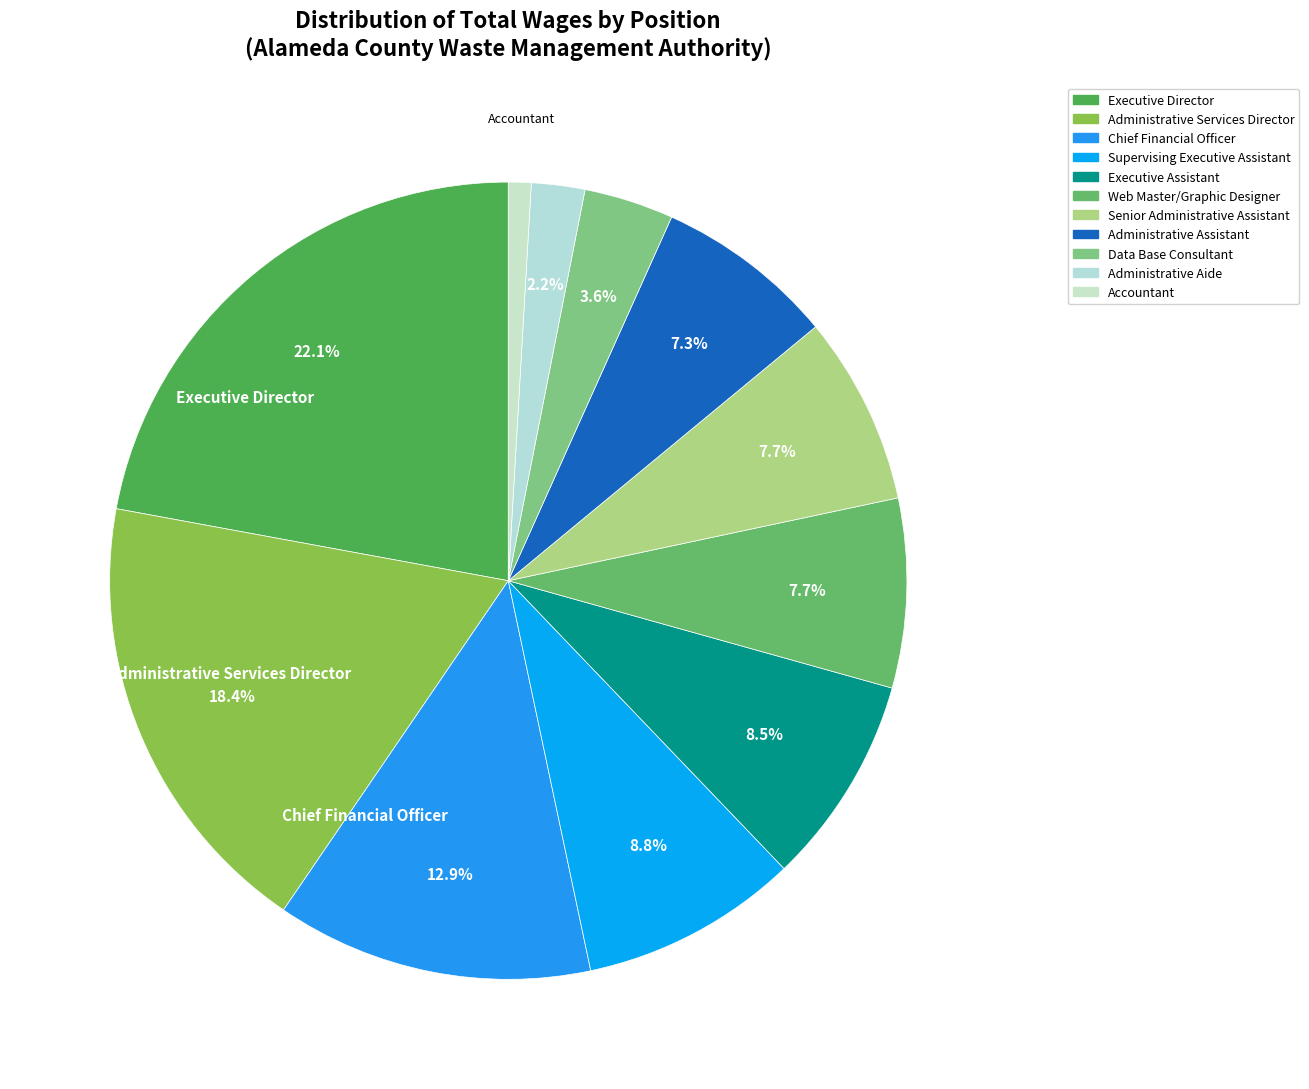

Which has a higher value, Executive Director or Executive Assistant?

Executive Director